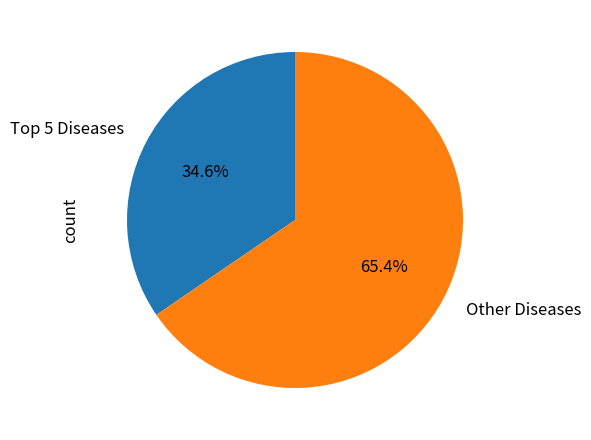

To the nearest percent, what is the difference between the largest and smallest slice percentages?

31%